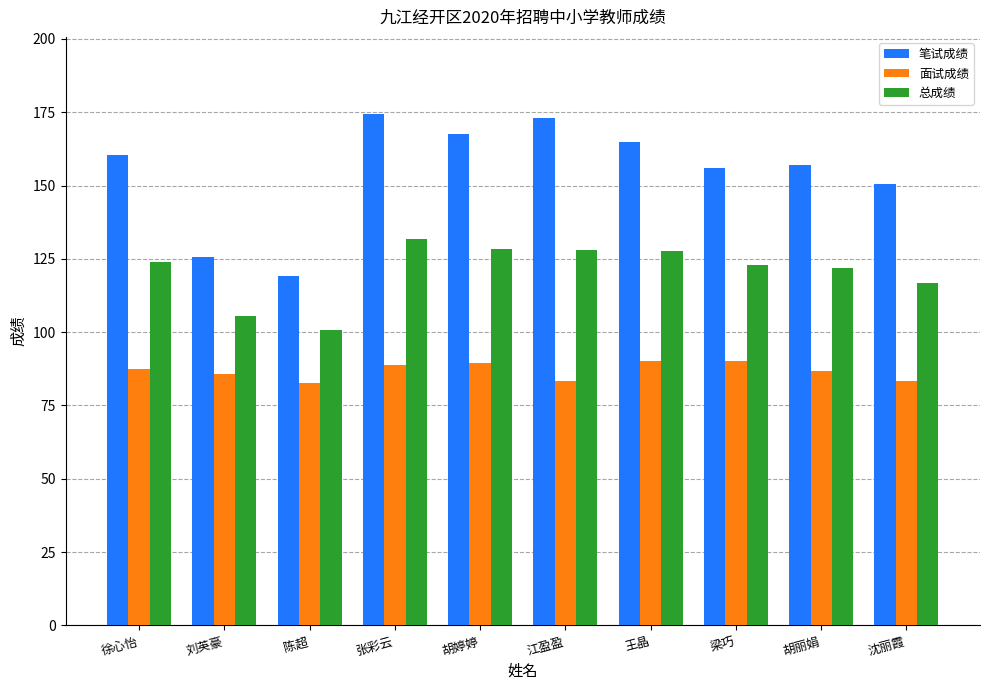

What is the sum of all 笔试成绩 values?

1548.5